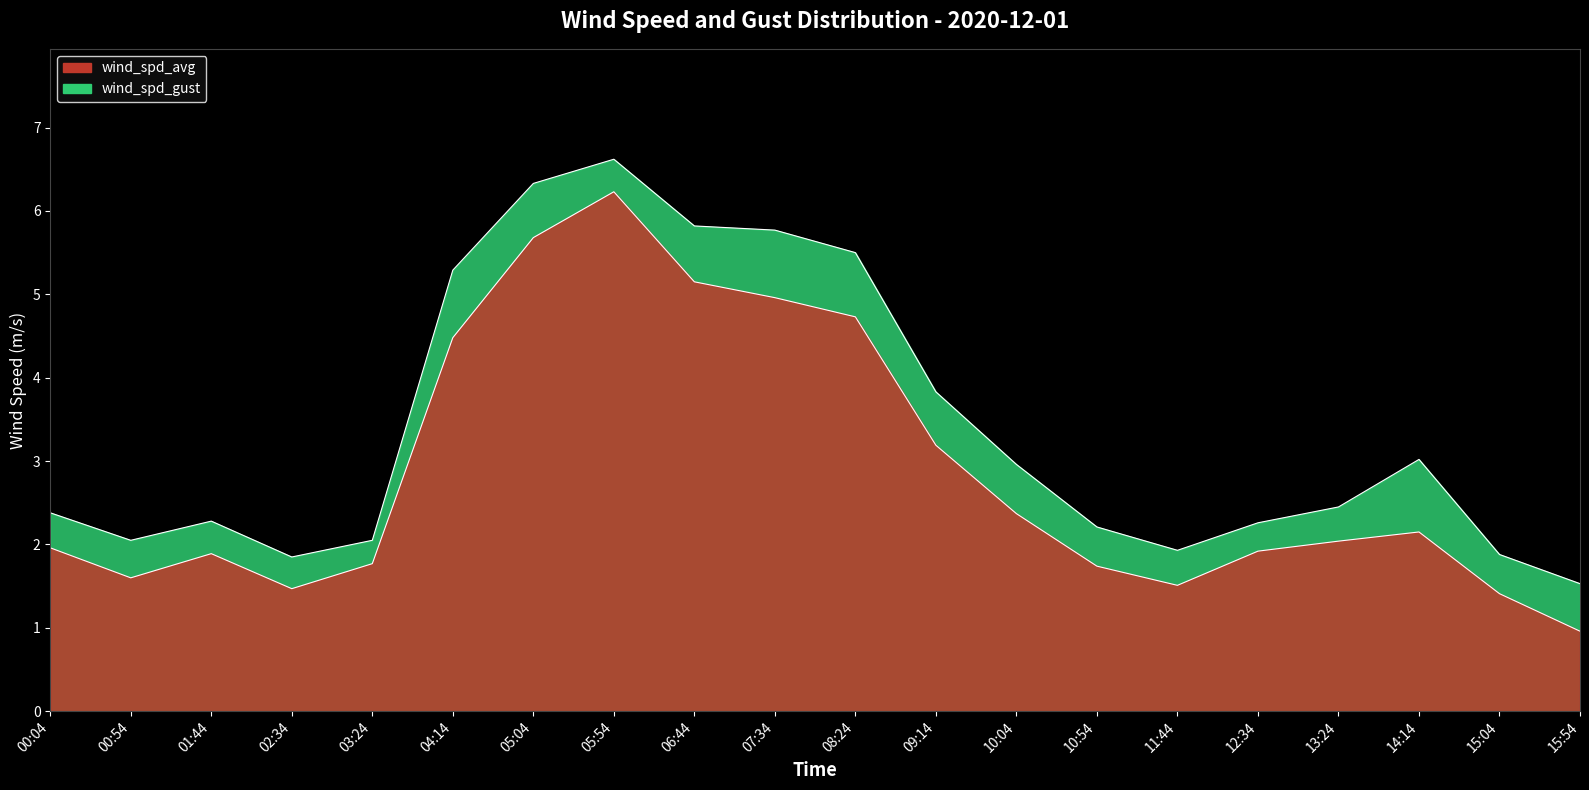

Does the chart have visible grid lines?

No